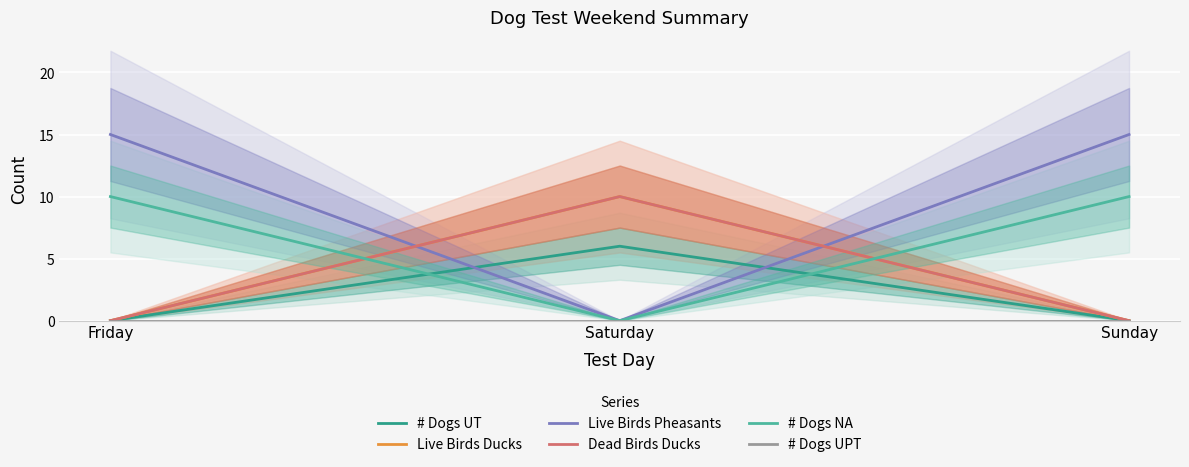

How many categories are shown in the chart?

3